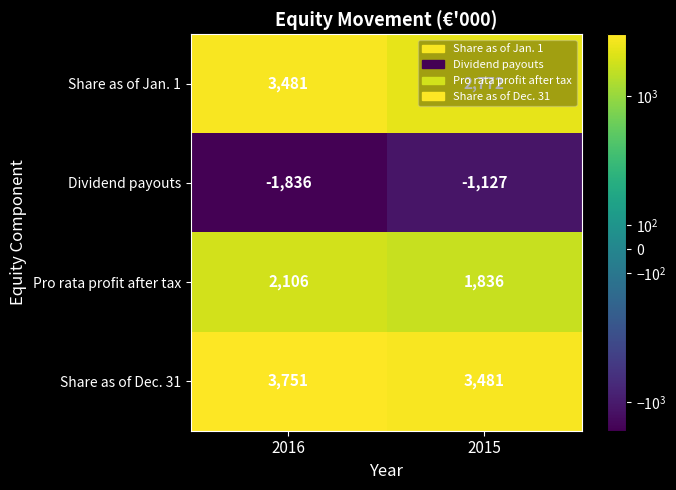

Where is Share as of Jan. 1 nearest to the value 3126?

2015